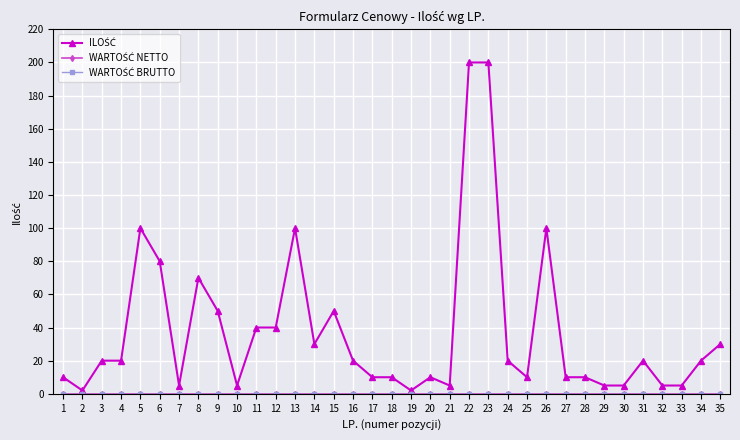

At which label does WARTOŚĆ NETTO reach its minimum?

1